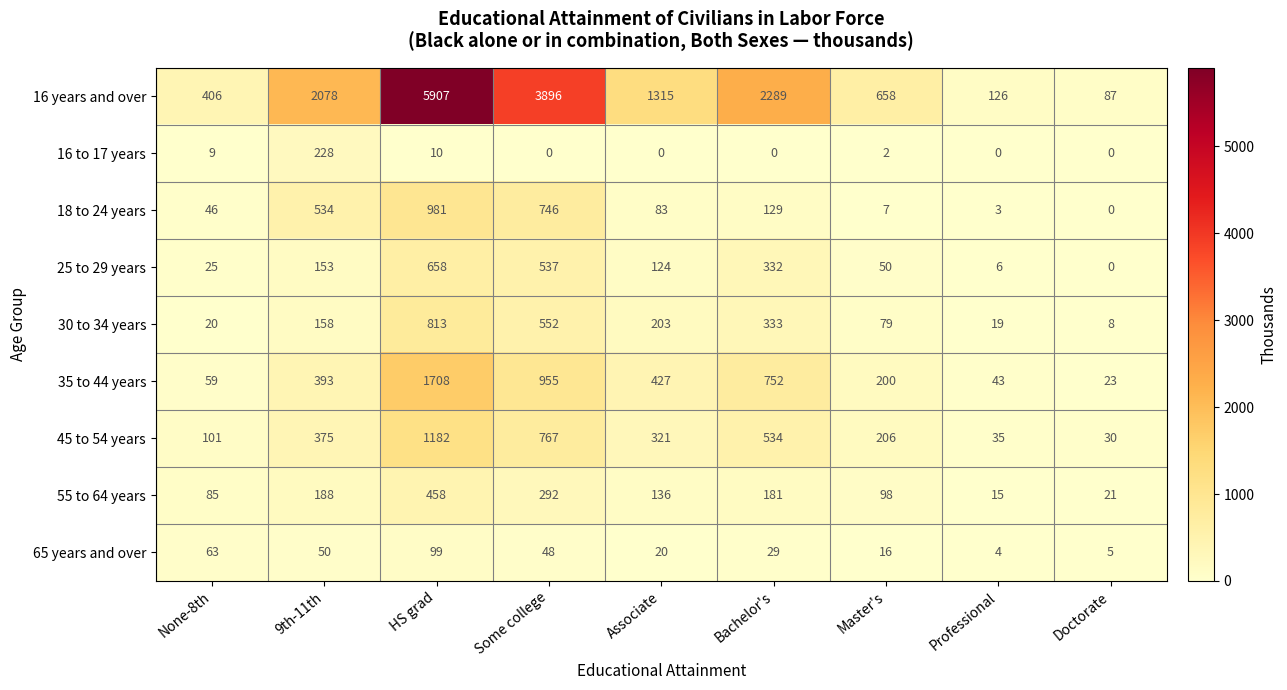

What is the approximate value of 30 to 34 years at 9th-11th, to the nearest 50?

150